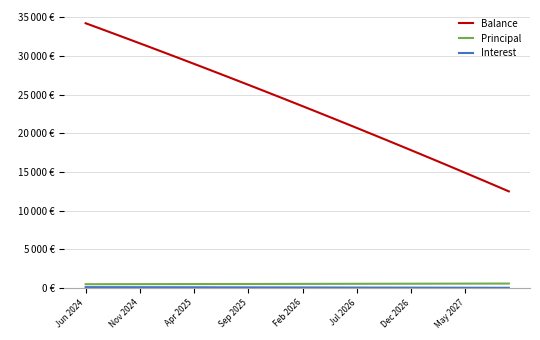

Does the chart have visible grid lines?

Yes